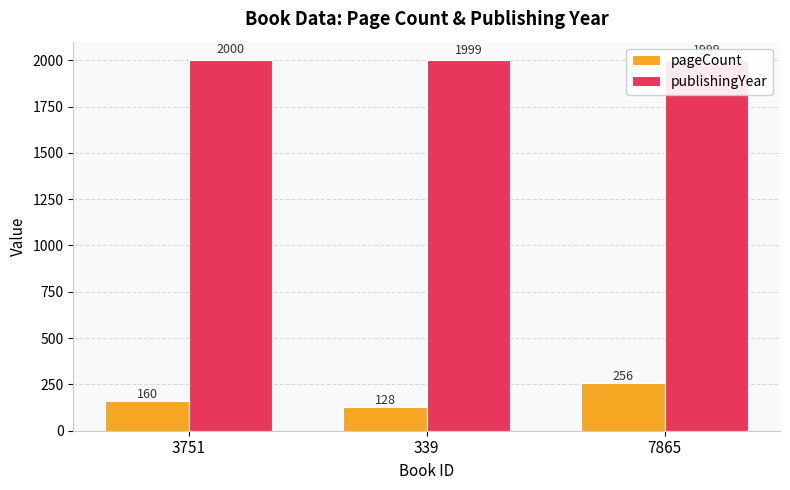

Reading right to left, what are all the values shown in this chart?

pageCount: 7865=256	339=128	3751=160
publishingYear: 7865=1999	339=1999	3751=2000